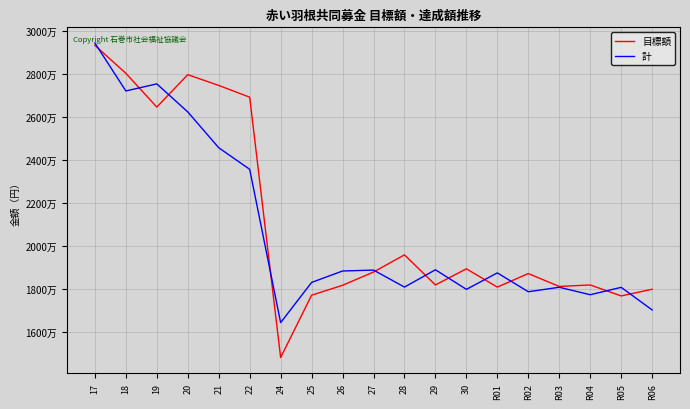

At how many categories does at least one series exceed 16382241?

19